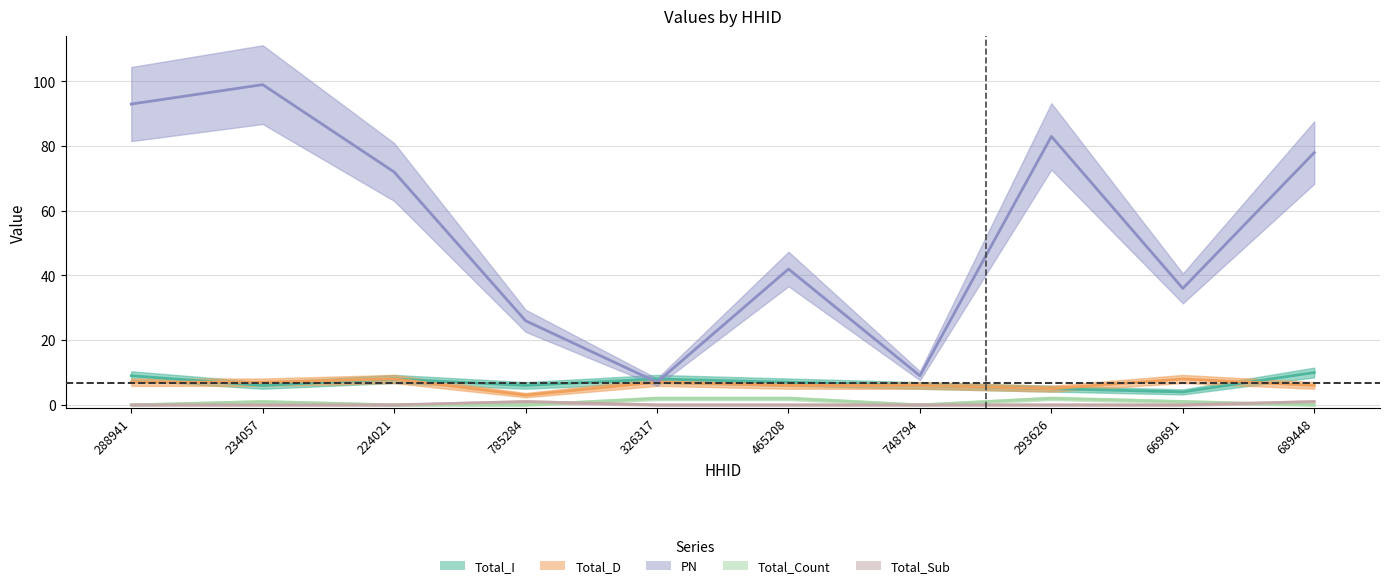

True or false: PN and Total_D intersect in this chart.

False